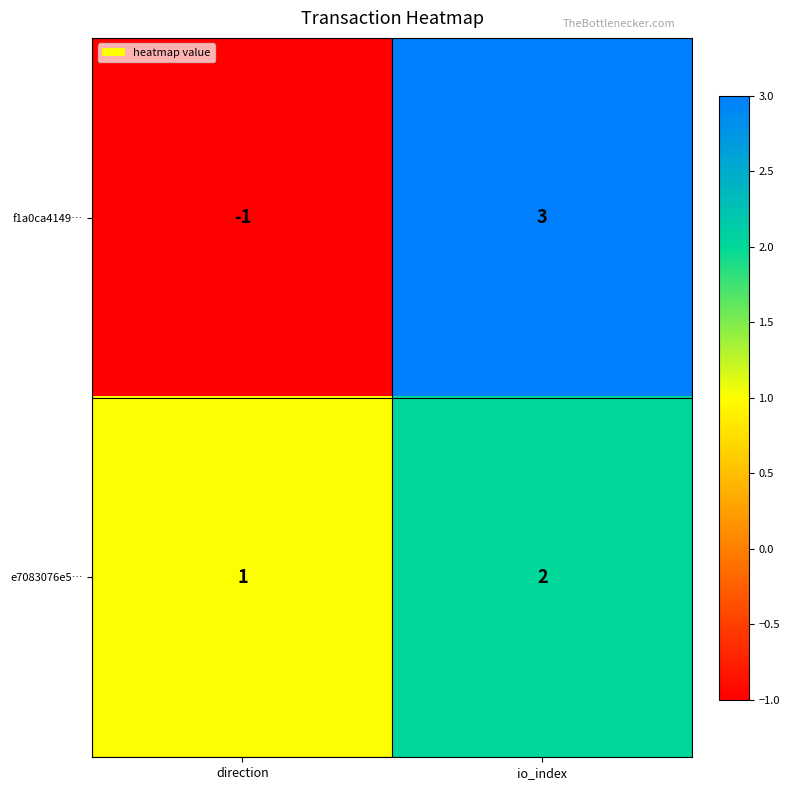

Reading left to right, list all the values displayed in this chart.

f1a0ca4149…: -1	3
e7083076e5…: 1	2